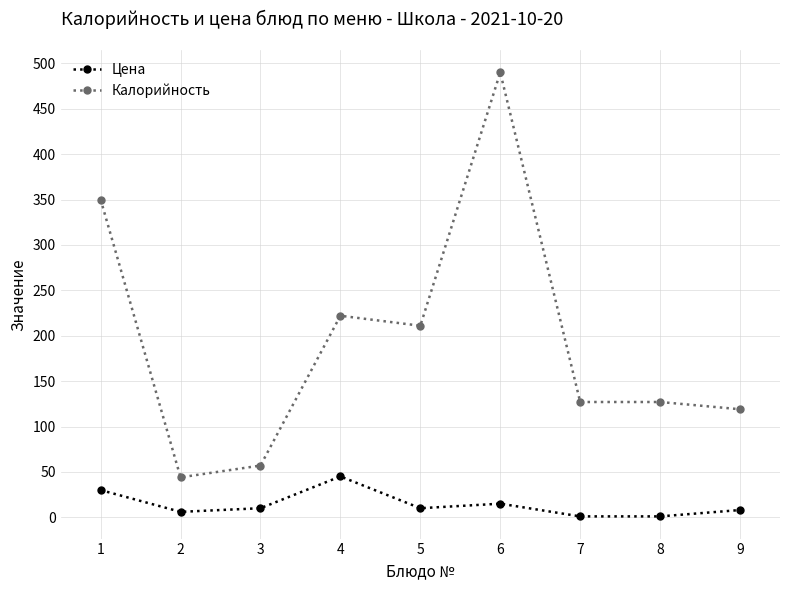

What is the sum of all Калорийность values?

1747